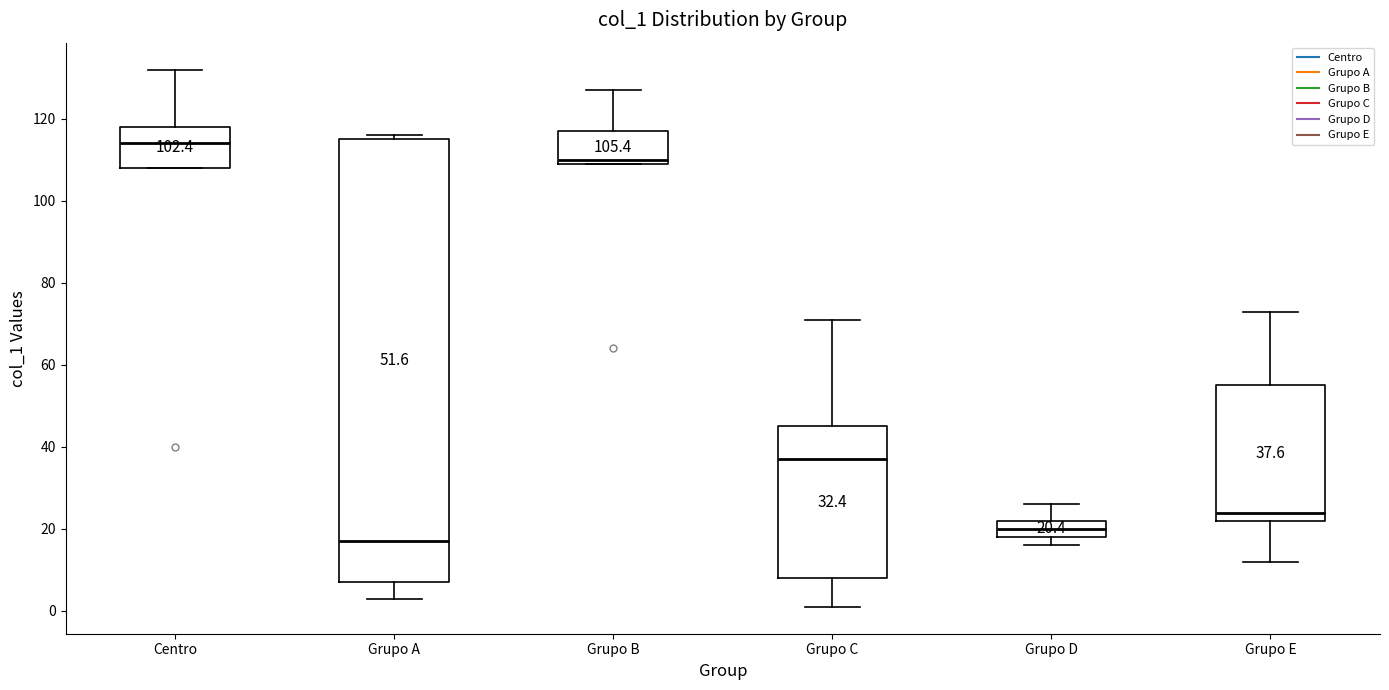

Which box has the lowest median line?

Grupo A